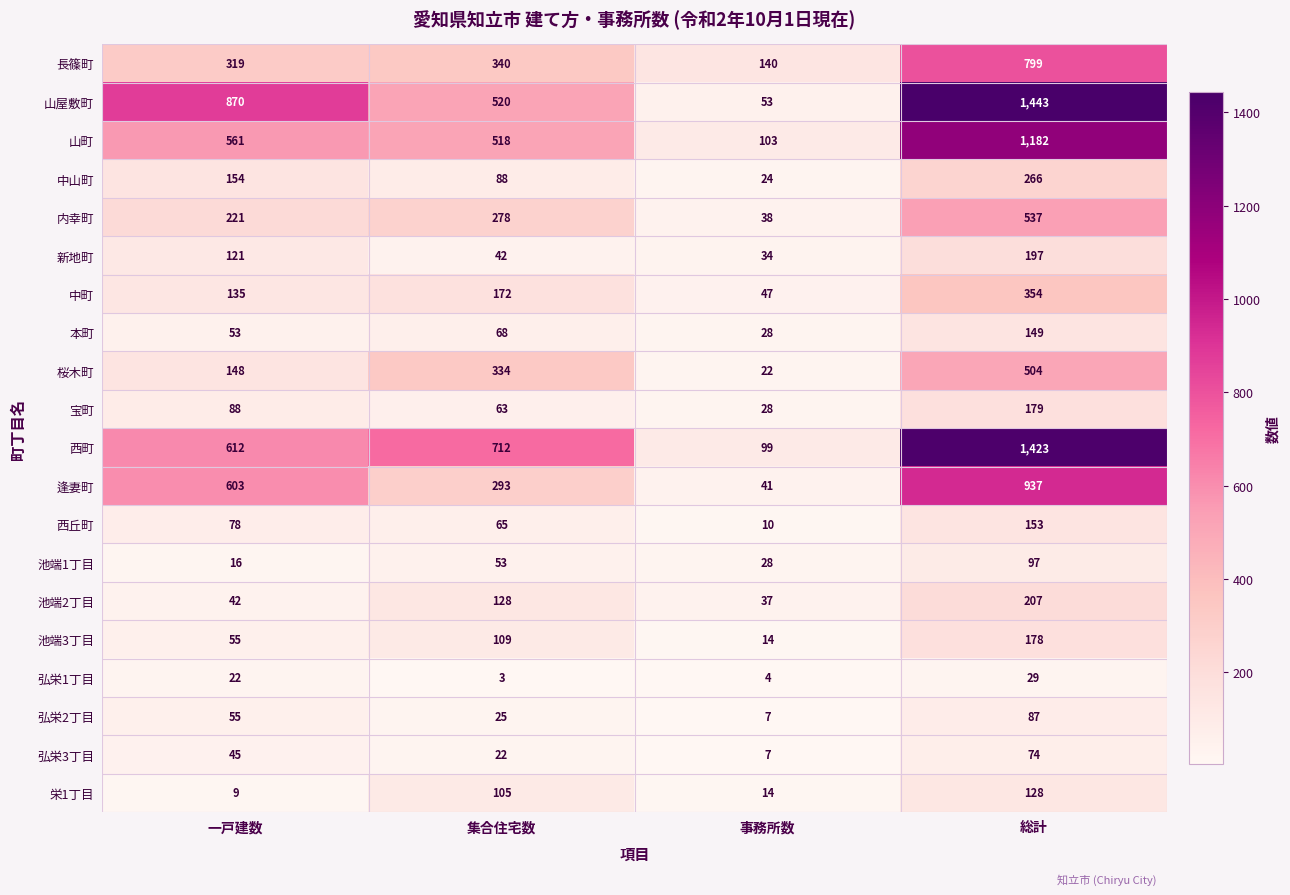

What is the smallest value displayed?

3